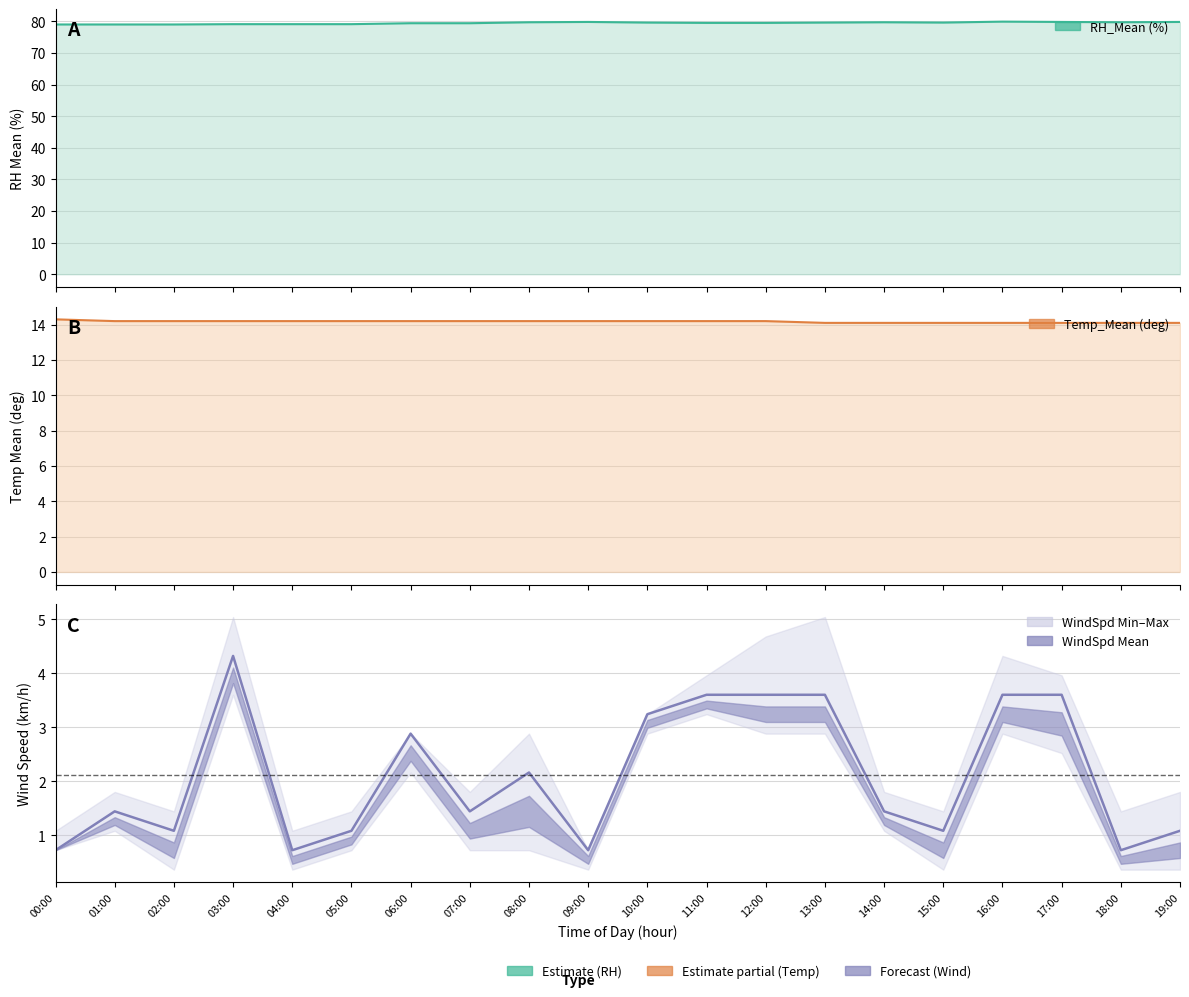

Reading left to right, list all the values displayed in this chart.

RH_Mean (%) line: 00:00=79.0	01:00=79.0	02:00=79.0	03:00=79.1	04:00=79.1	05:00=79.1	06:00=79.4	07:00=79.4	08:00=79.7	09:00=79.8	10:00=79.6	11:00=79.5	12:00=79.5	13:00=79.6	14:00=79.7	15:00=79.6	16:00=79.9	17:00=79.8	18:00=79.7	19:00=79.8
Temp_Mean (deg) line: 00:00=14.3	01:00=14.2	02:00=14.2	03:00=14.2	04:00=14.2	05:00=14.2	06:00=14.2	07:00=14.2	08:00=14.2	09:00=14.2	10:00=14.2	11:00=14.2	12:00=14.2	13:00=14.1	14:00=14.1	15:00=14.1	16:00=14.1	17:00=14.1	18:00=14.1	19:00=14.1
WindSpd_Mean (km/h): 00:00=0.7	01:00=1.4	02:00=1.1	03:00=4.3	04:00=0.7	05:00=1.1	06:00=2.9	07:00=1.4	08:00=2.2	09:00=0.7	10:00=3.2	11:00=3.6	12:00=3.6	13:00=3.6	14:00=1.4	15:00=1.1	16:00=3.6	17:00=3.6	18:00=0.7	19:00=1.1